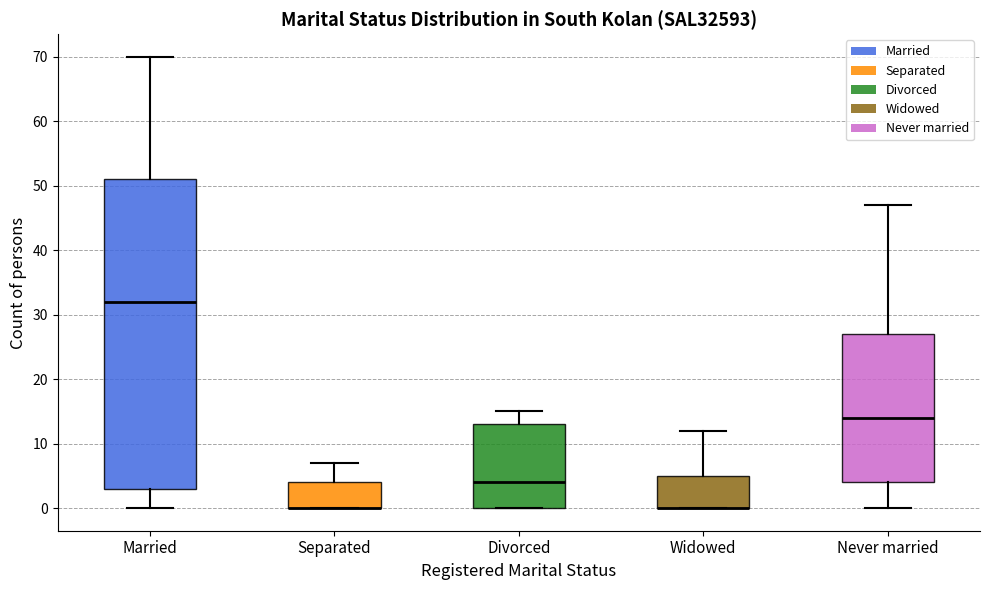

Reading left to right, transcribe this box plot: for each box, give where its median line is, the range the box spans, and where its two whiskers end, as read against the y-axis. The values are not printed on the chart, so give them approximately, as read against the axis.

Married: median 32, box 3 to 51, whiskers 0 to 70
Separated: median 0 (drawn on the box's lower edge), box 0 to 4, whiskers 0 to 7
Divorced: median 4, box 0 to 13, whiskers 0 to 15
Widowed: median 0 (drawn on the box's lower edge), box 0 to 5, whiskers 0 to 12
Never married: median 14, box 4 to 27, whiskers 0 to 47